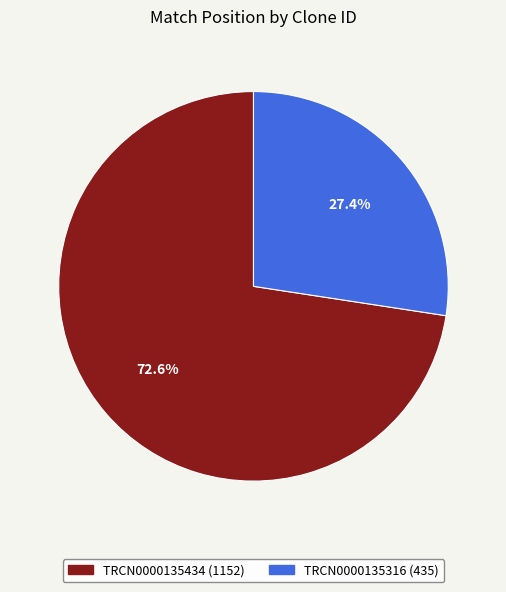

Which category has the smallest portion of the pie?

TRCN0000135316